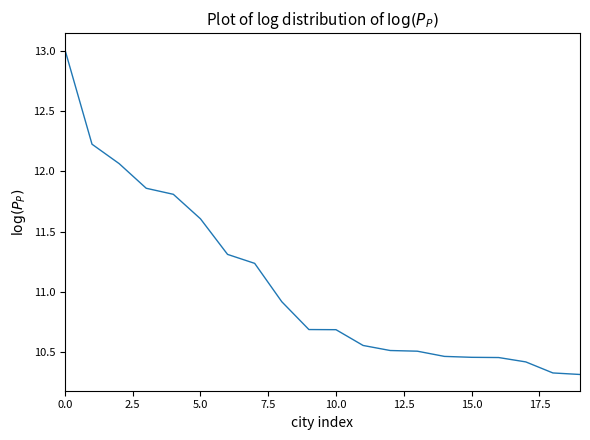

What is the minimum value shown in the chart?

10.3